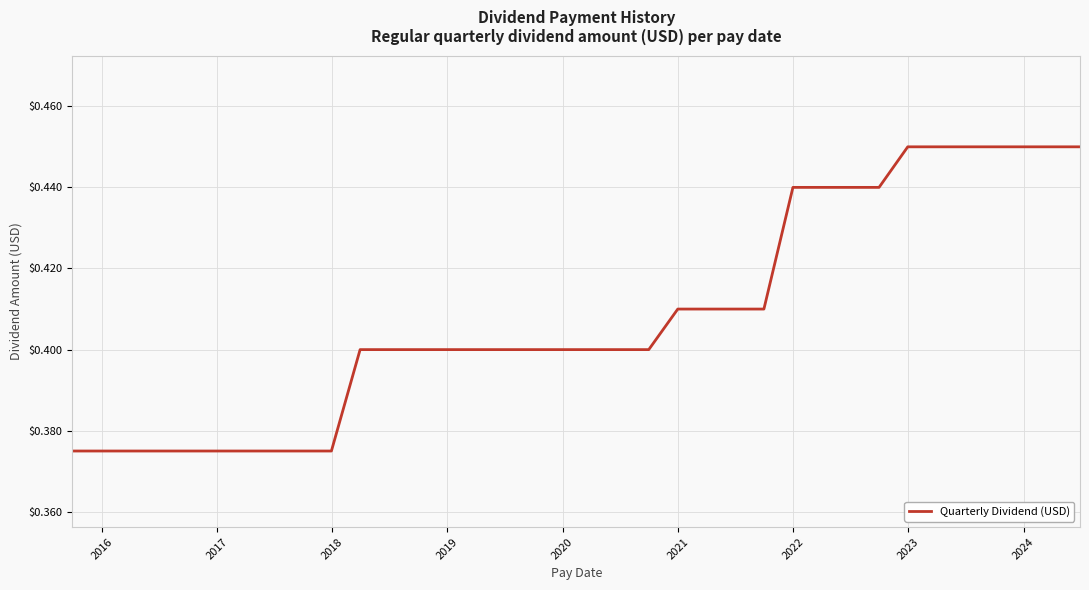

What is the average value?

0.4